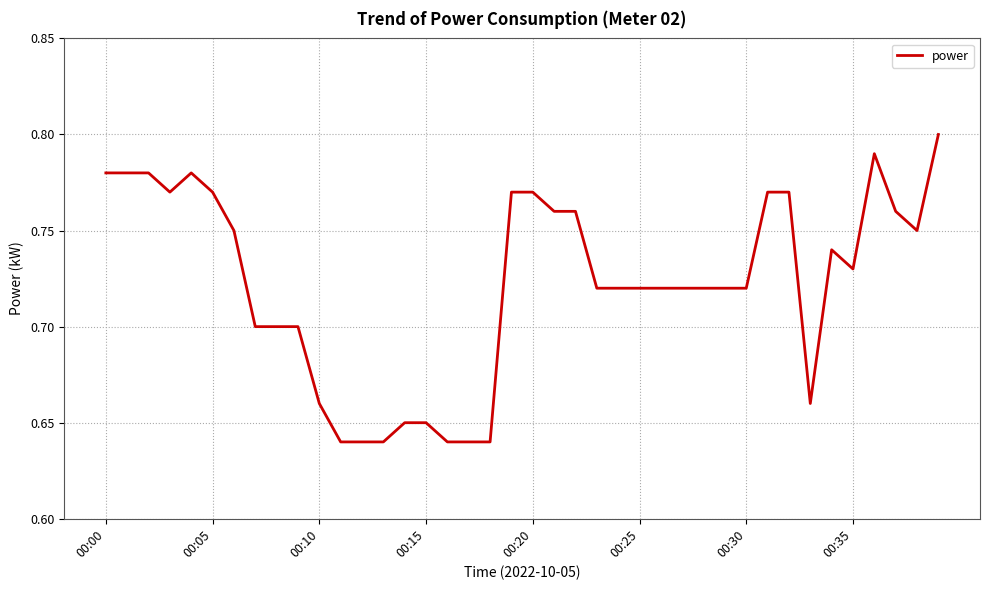

How many lines are shown in the chart?

1